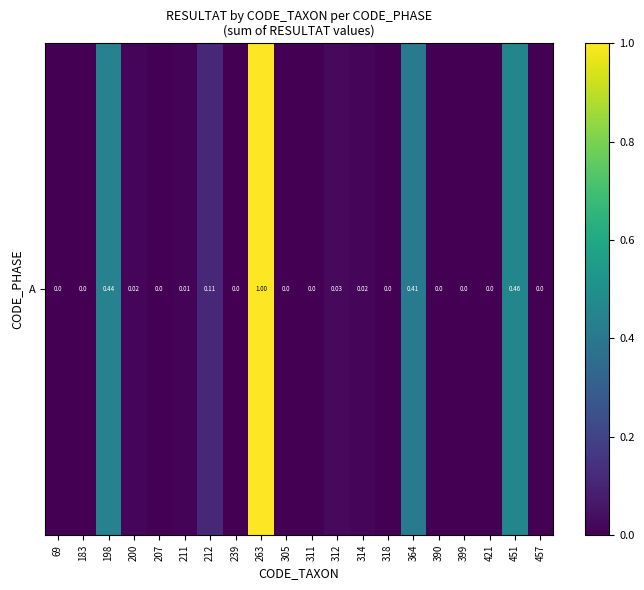

True or false: the data shows 0.1 at 212.

True